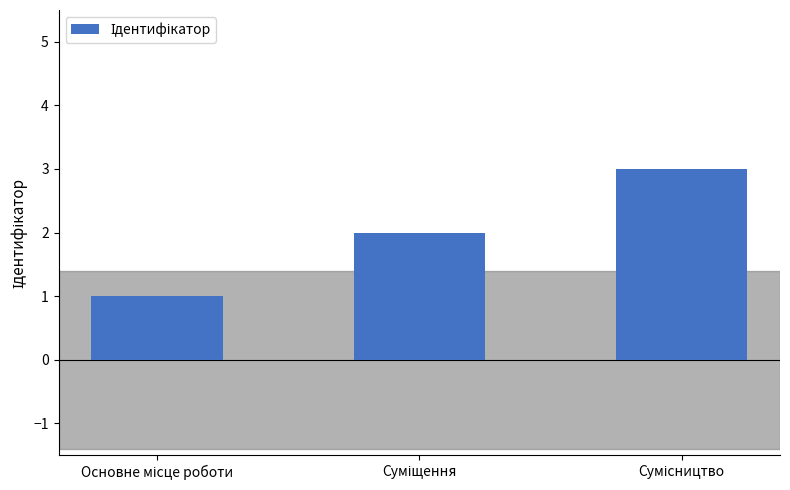

What is the average value?

2